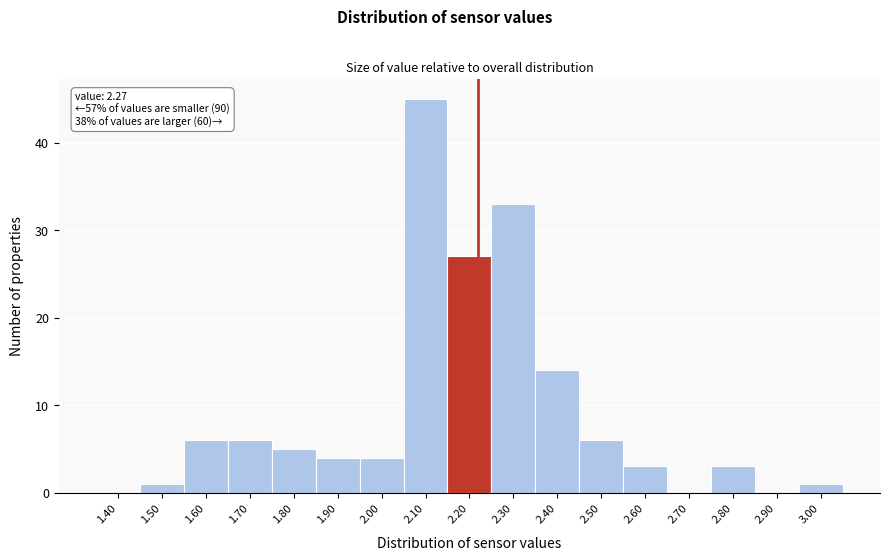

Reading right to left, list all the values displayed in this chart.

3.00=1	2.90=0	2.80=3	2.70=0	2.60=3	2.50=6	2.40=14	2.30=33	2.20=27	2.10=45	2.00=4	1.90=4	1.80=5	1.70=6	1.60=6	1.50=1	1.40=0